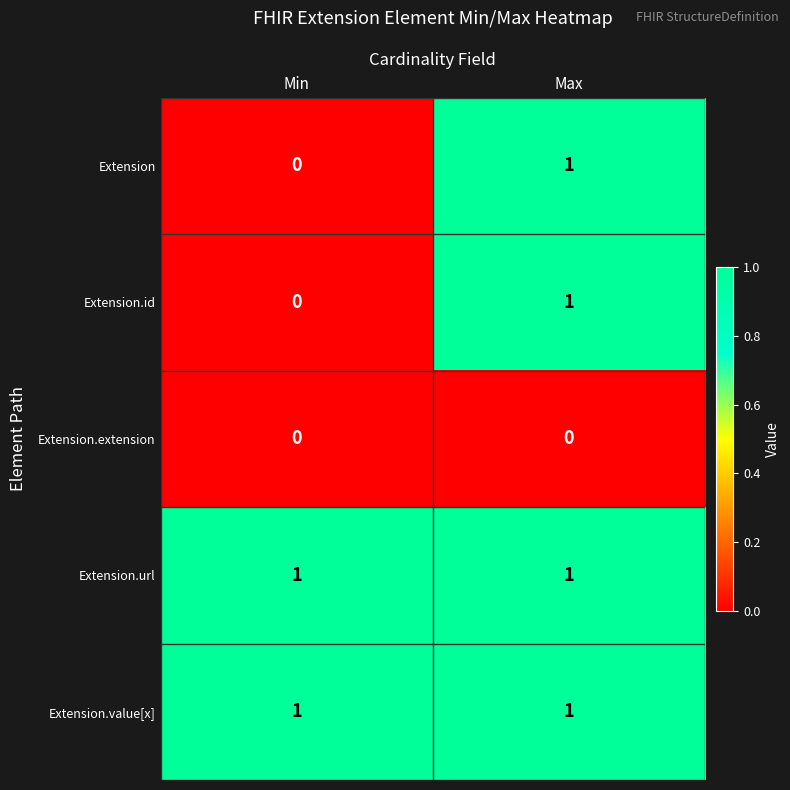

Is the value of Extension.extension at Min greater than the value of Extension.id at Max?

No